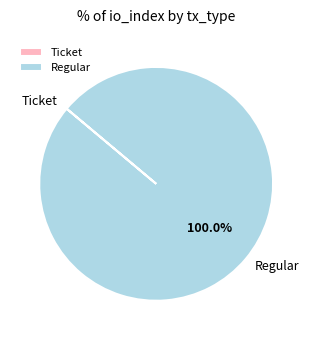

Which slice is the largest?

Regular